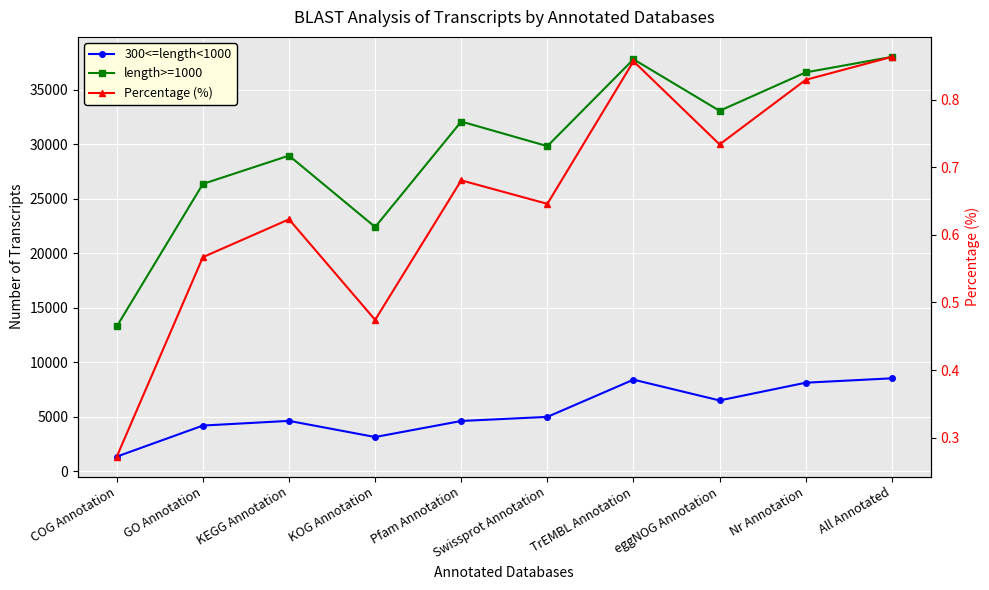

Reading right to left, what are all the values shown in this chart?

300<=length<1000: 8532.0	8130.0	6503.0	8409.0	4997.0	4621.0	3150.0	4630.0	4201.0	1355.0
length>=1000: 38002.0	36580.0	33057.0	37784.0	29818.0	32072.0	22405.0	28949.0	26354.0	13292.0
Percentage (%): 0.9	0.8	0.7	0.9	0.6	0.7	0.5	0.6	0.6	0.3